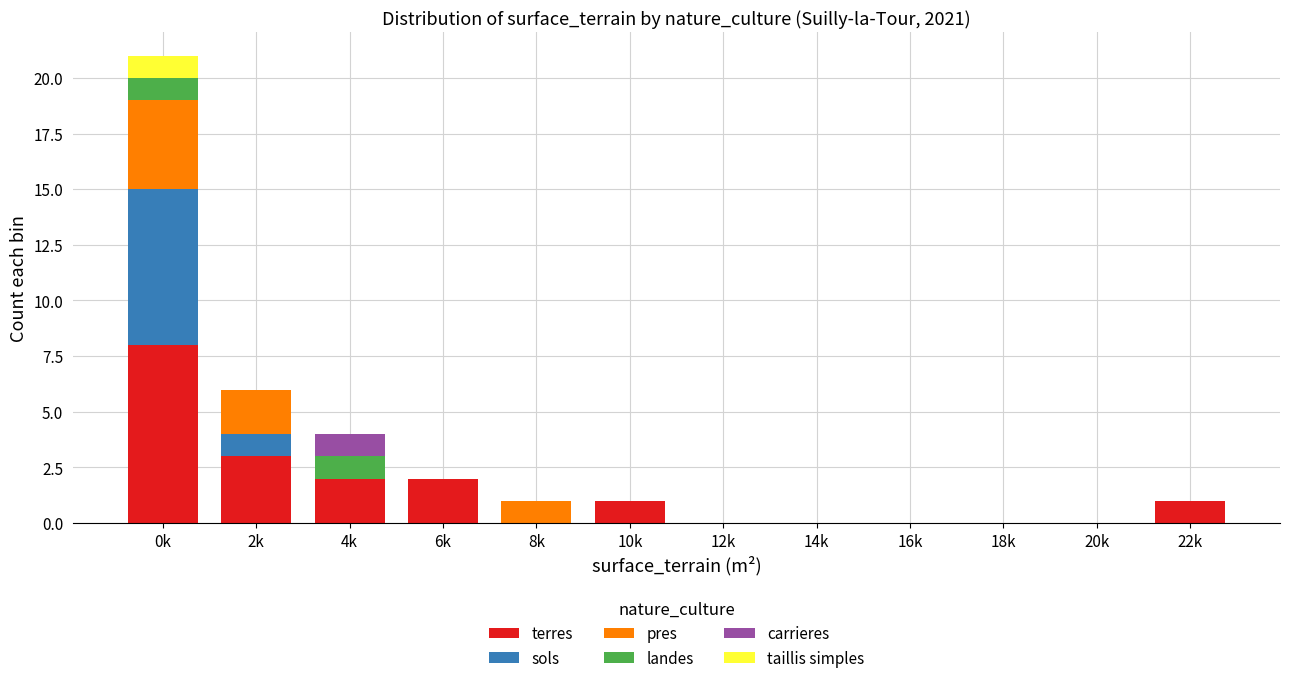

What is the sum of all terres values?

17